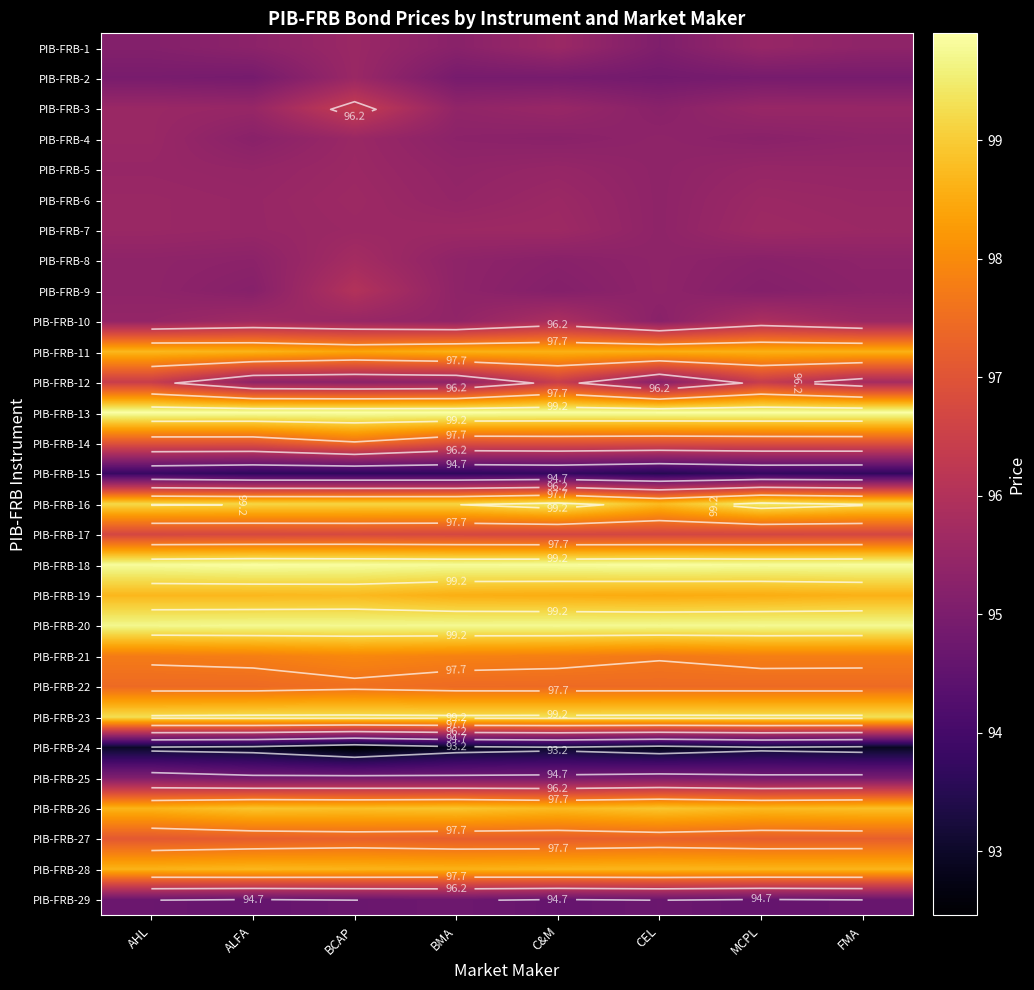

At which category does the chart reach its minimum across all series?

BCAP